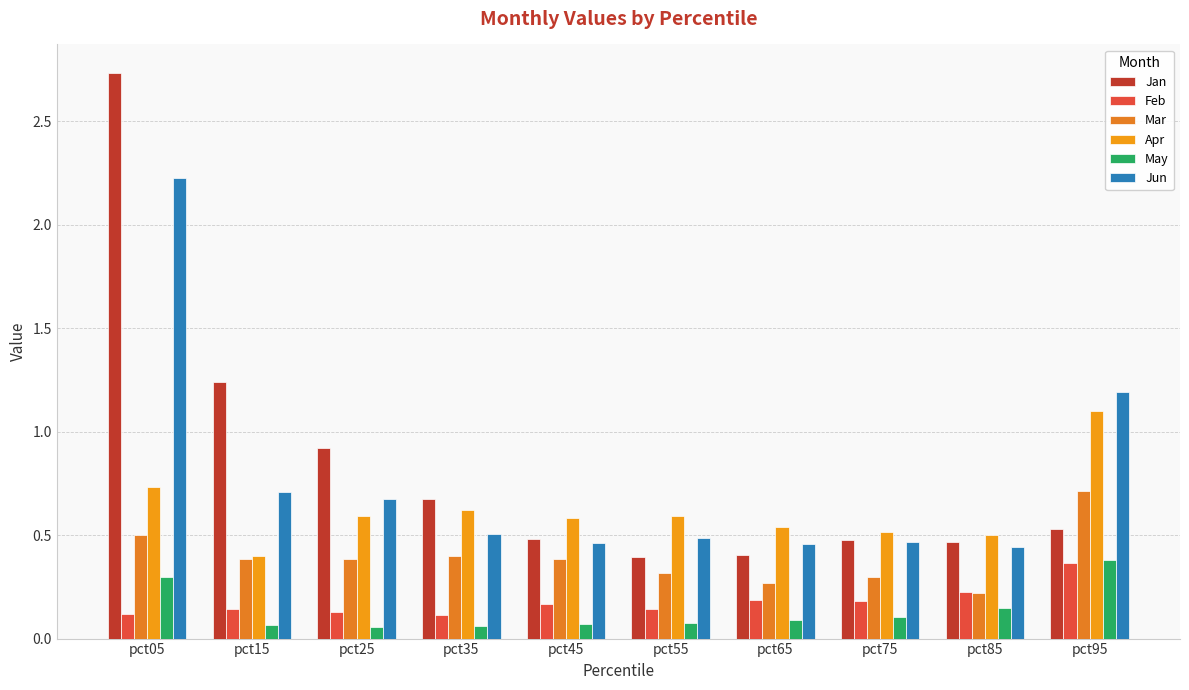

Rank the series at pct15 from lowest to highest value.

May, Feb, Mar, Apr, Jun, Jan